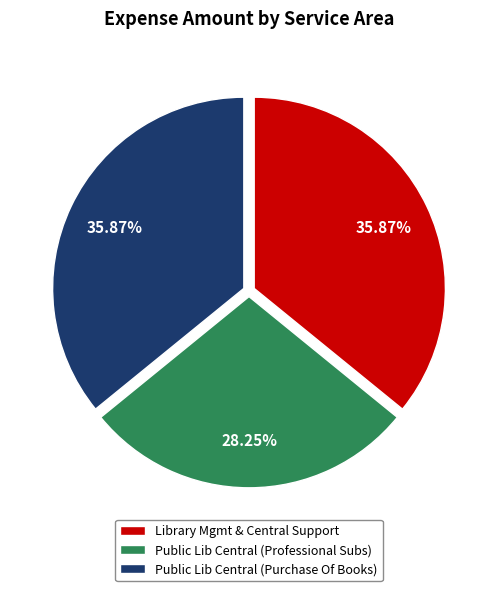

What is the total percentage of Public Lib Central (Purchase Of Books) and Public Lib Central (Professional Subs)?

64.1%